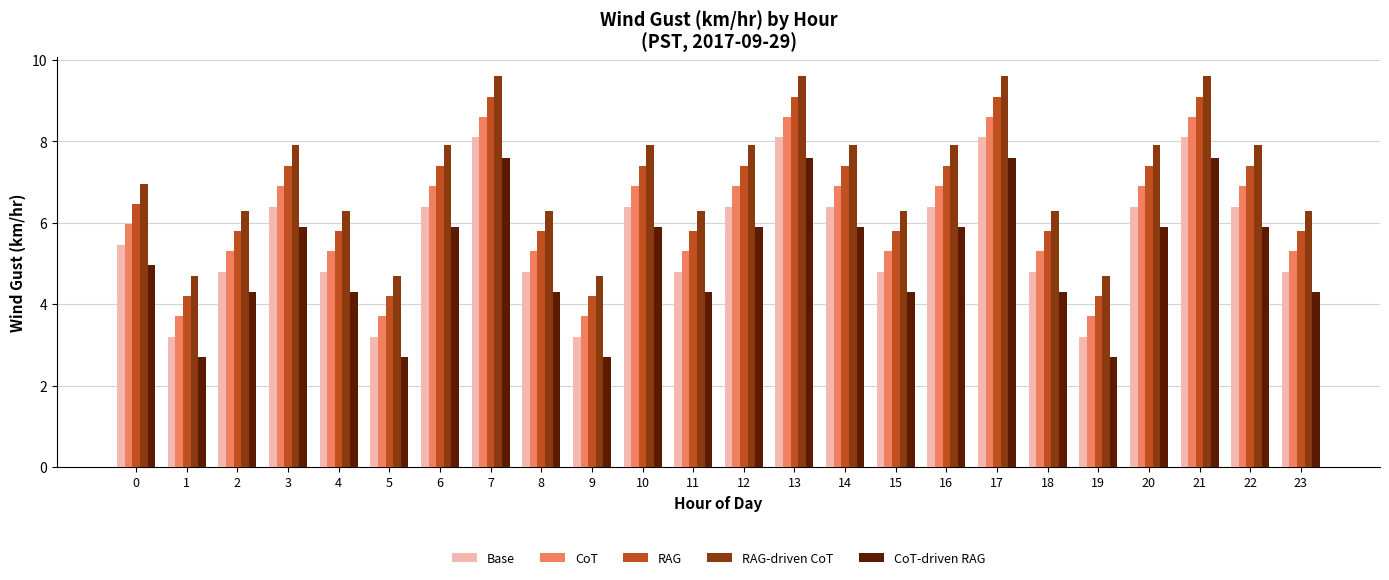

Is the value of RAG at 21 greater than the value of Base at 5?

Yes